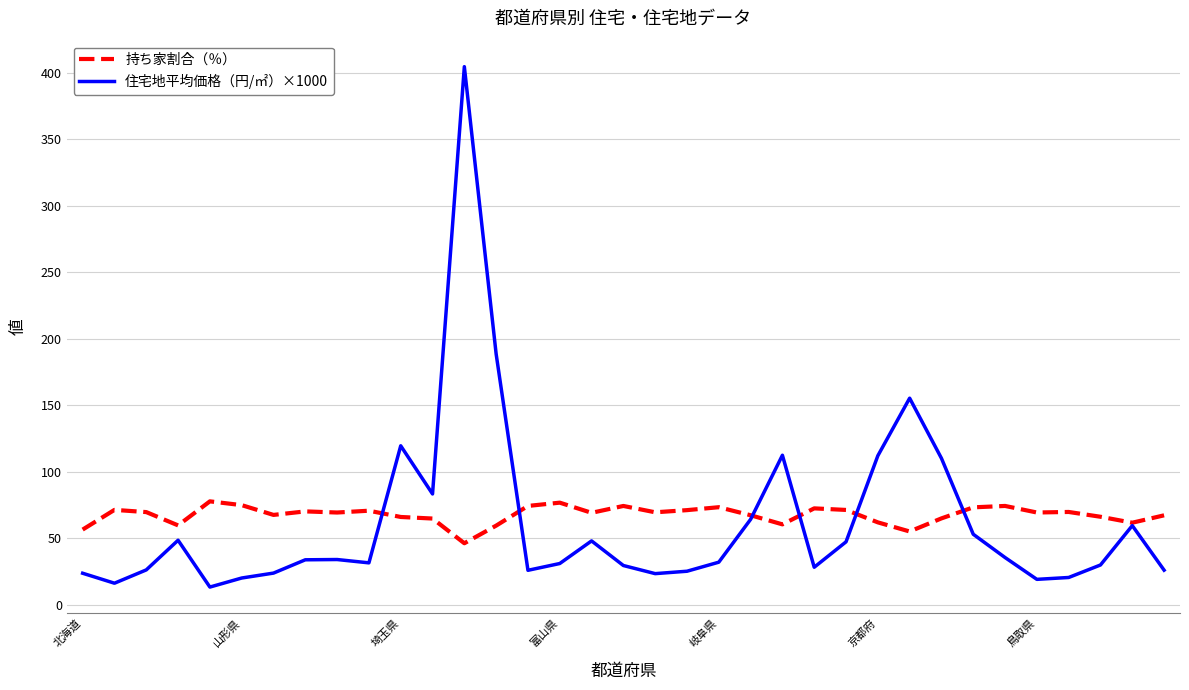

What is the maximum value shown in the chart?

404.4